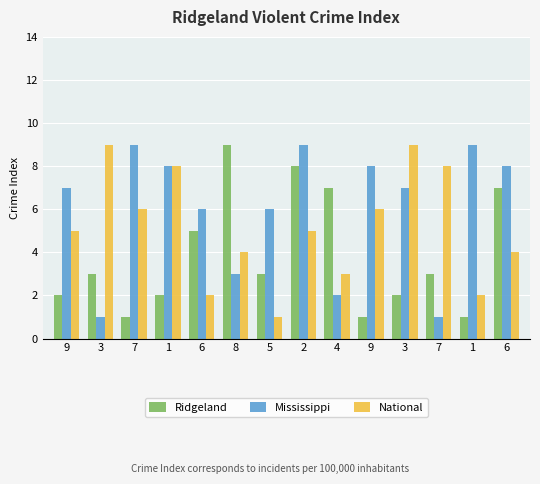

What is the difference between the second highest and minimum values in the National series?

8